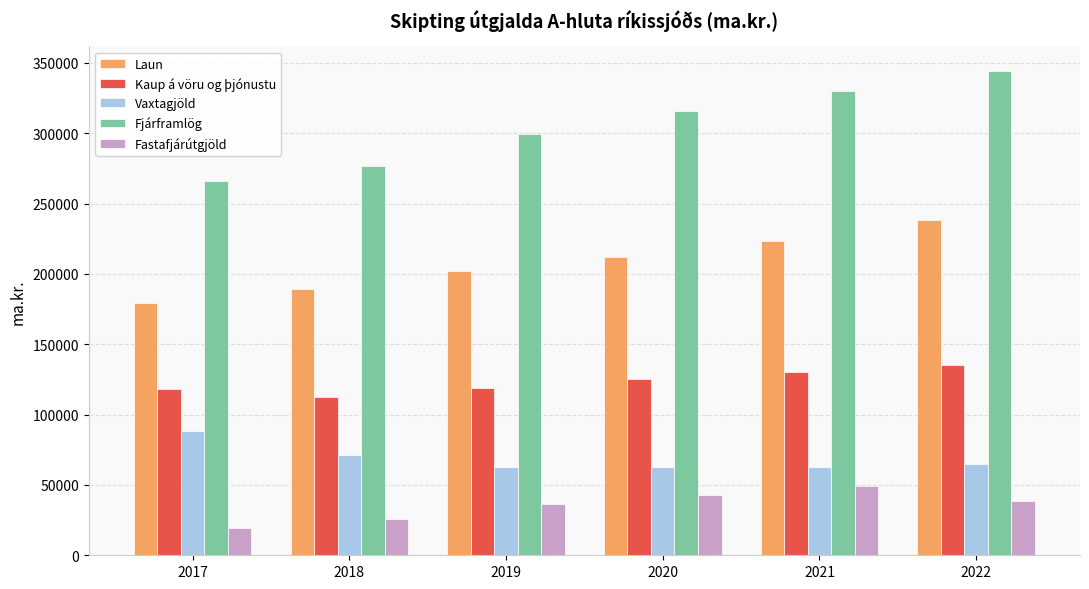

The value of Fjárframlög at 2021 is 516967.3. True or false?

False